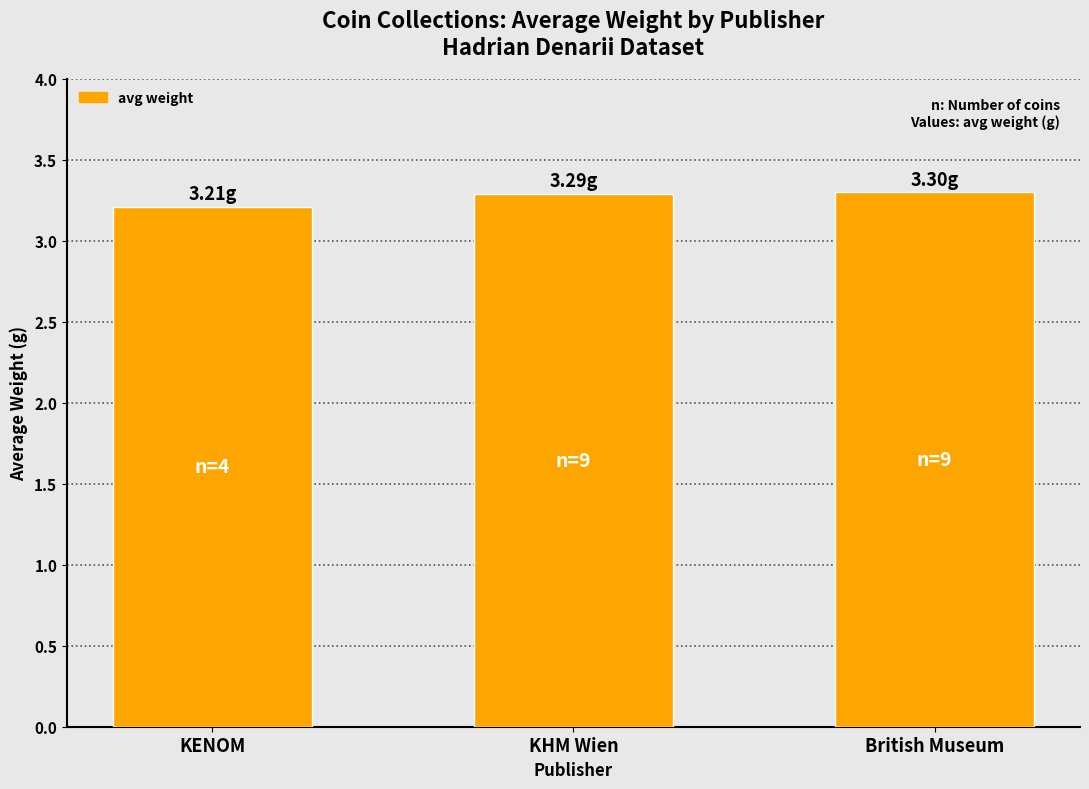

What is the value of the 1st bar from the left?

3.2